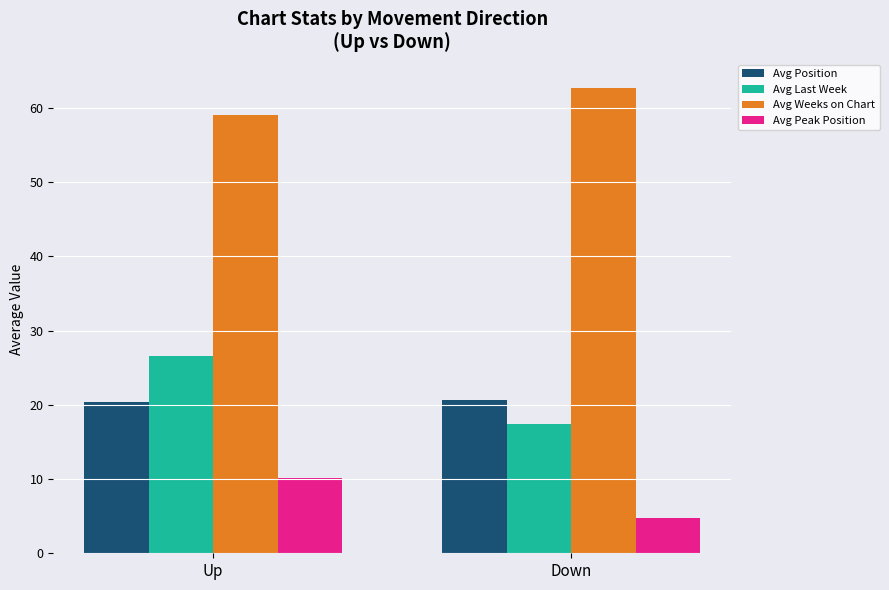

Count the number of categories in the chart.

2